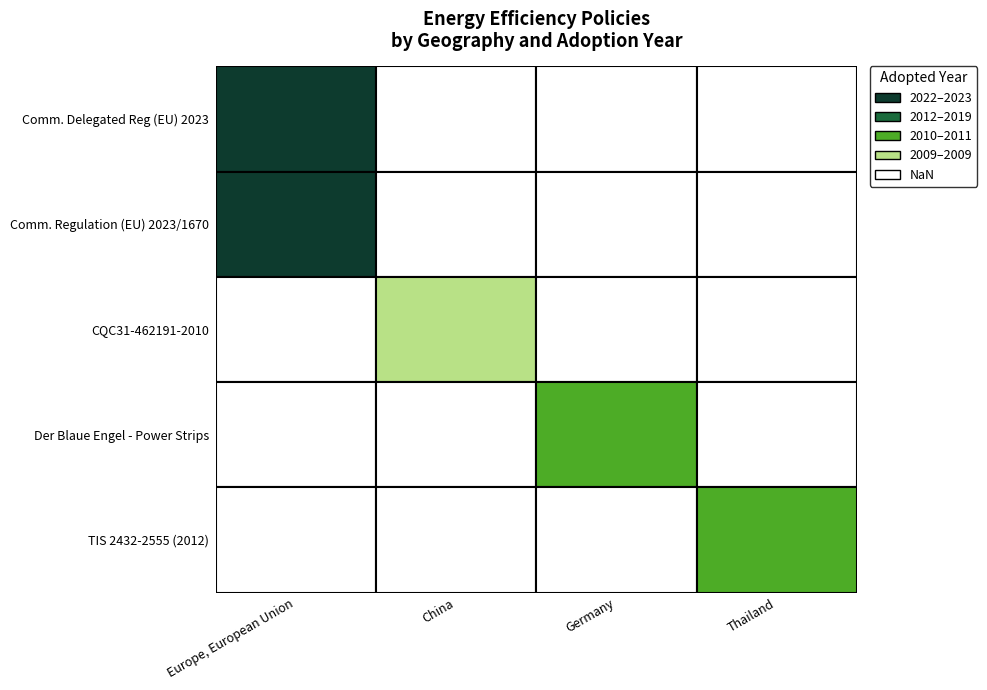

What value does the data have at adopted?

2023